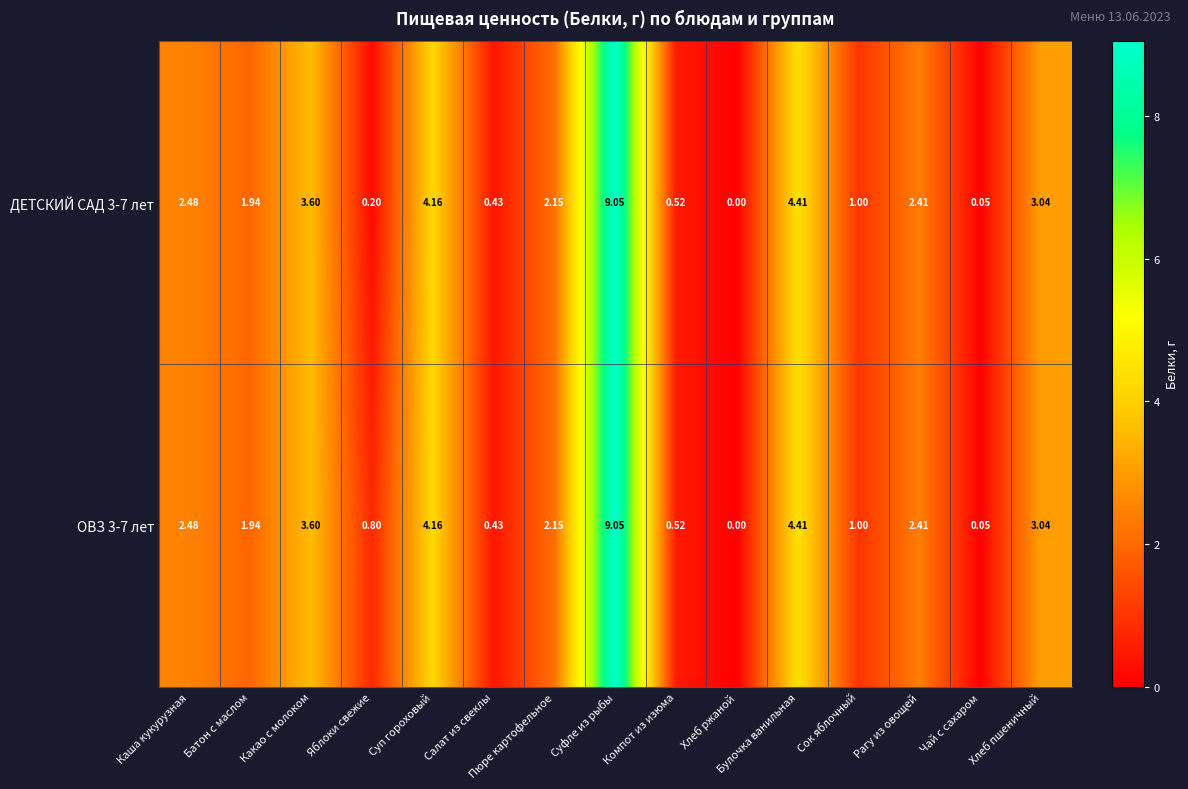

At which category is the sum across all series the highest?

Суфле из рыбы